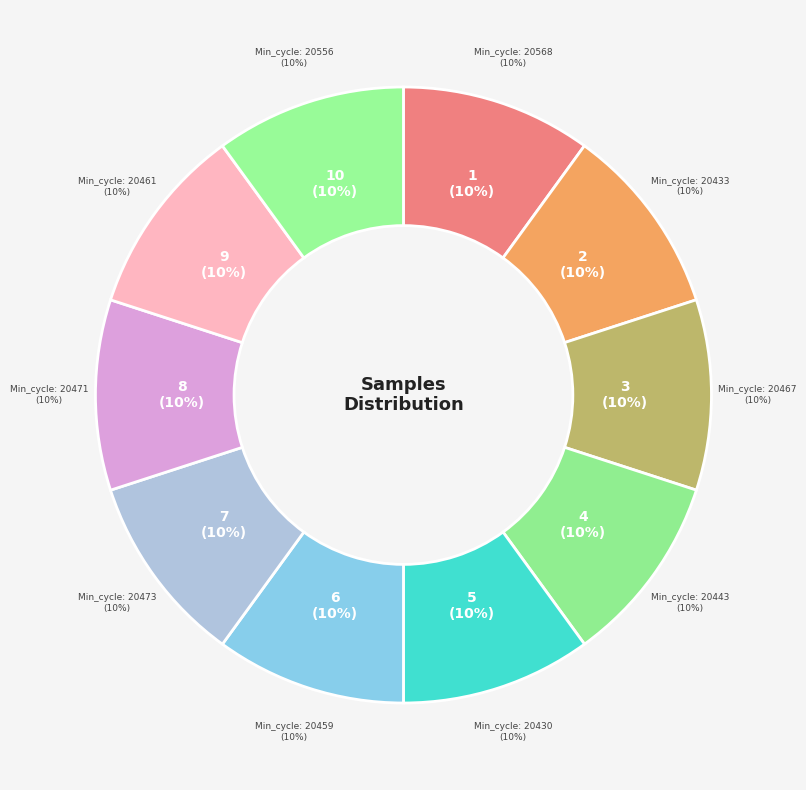

Does 28-20556 represent more than half of the total?

No